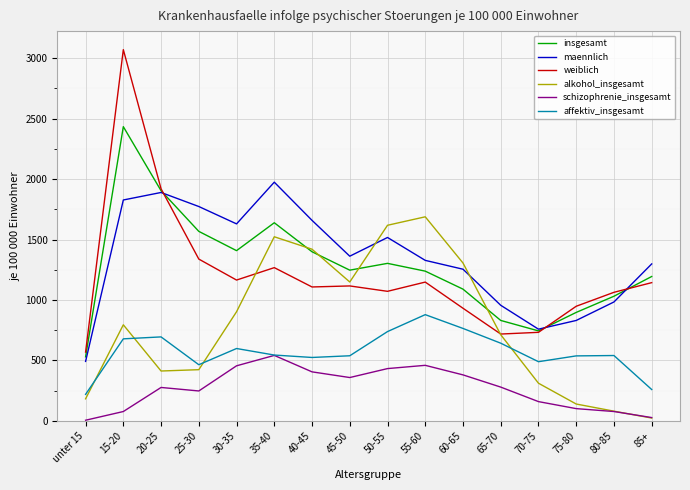

How many lines are shown in the chart?

6